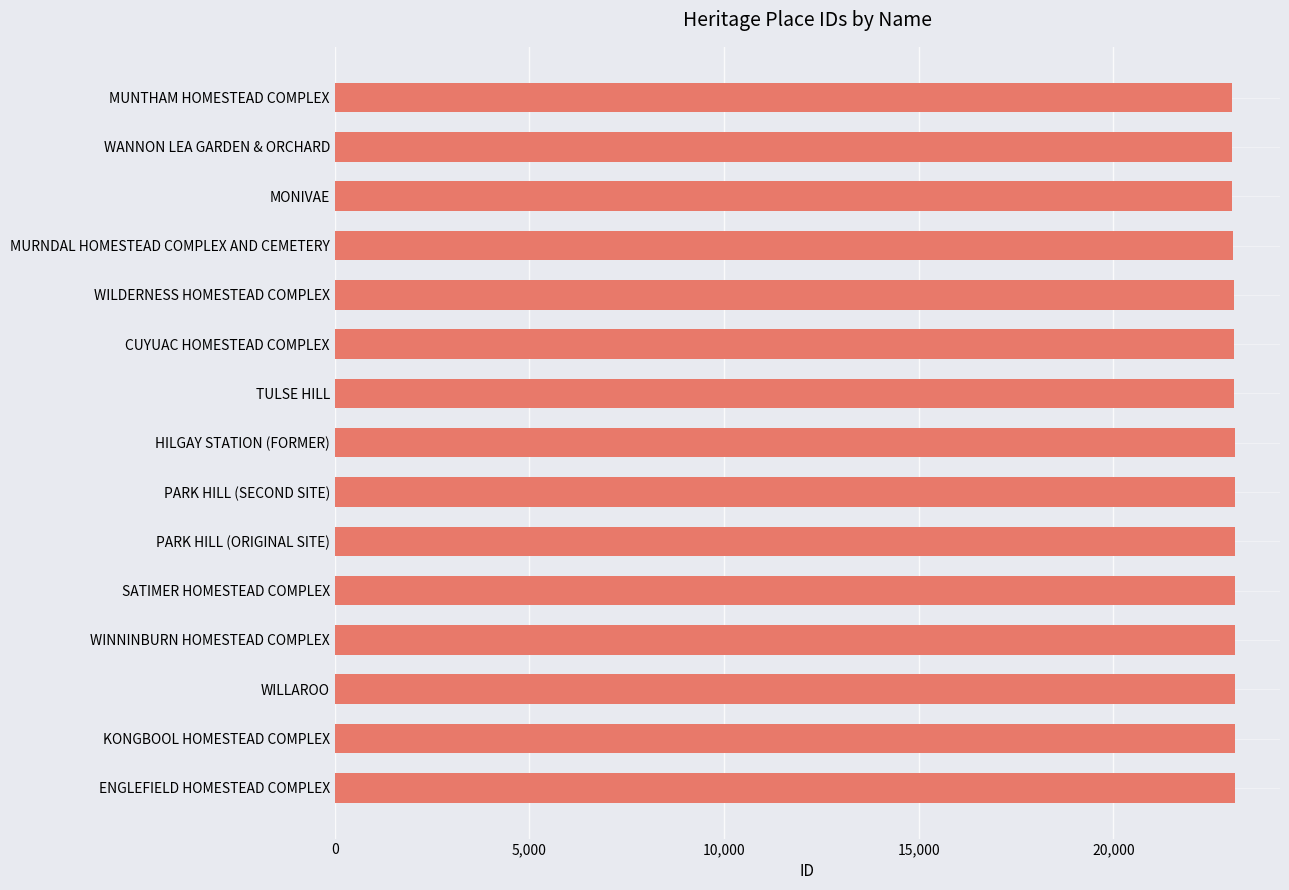

Does the chart contain stacked bars?

No